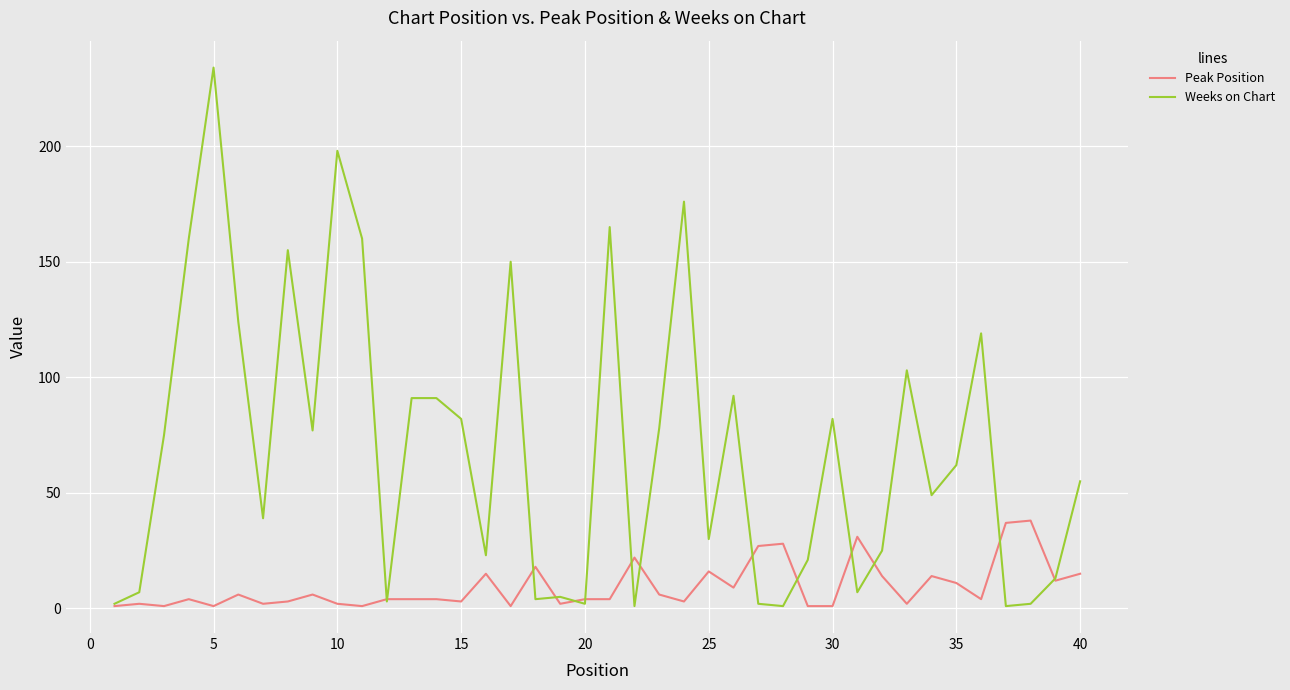

Which series has the largest range (max minus min)?

Weeks on Chart